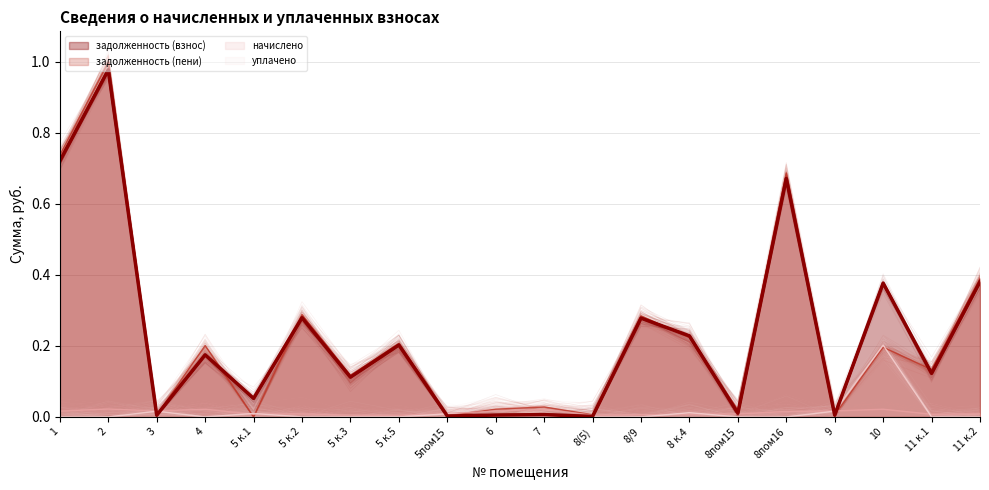

The задолженность (пени) series shows 1.3 at 1. True or false?

False